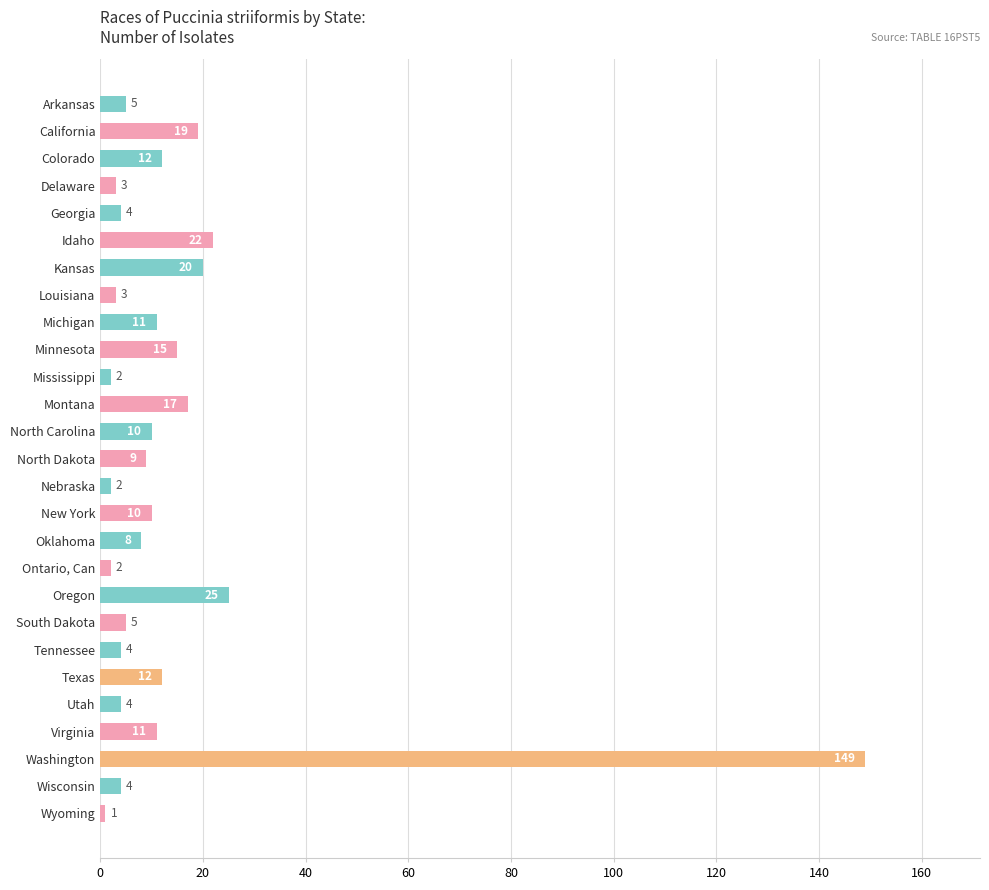

What is the change in value from Colorado to Oklahoma?

-4